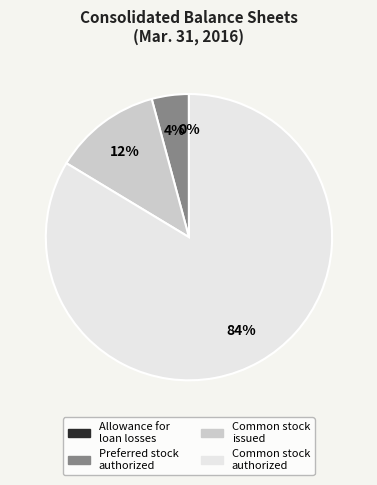

To the nearest percent, what is the difference between the largest and smallest slice percentages?

84%